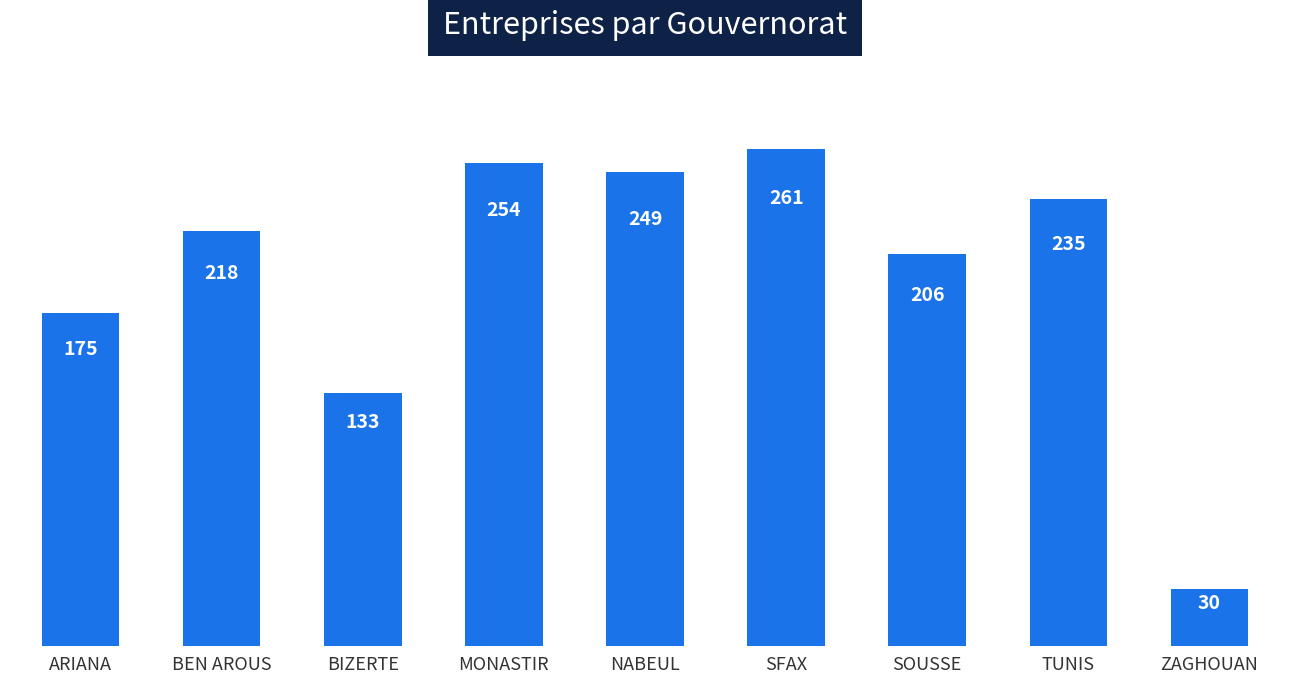

How many data points does each series have?

9